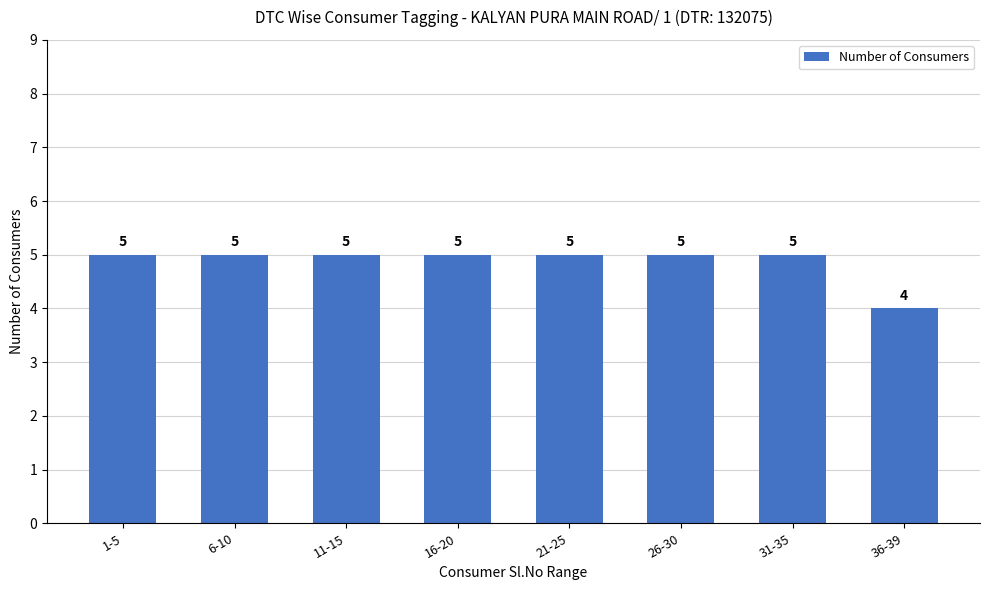

What is the value of the 7th bar from the left?

5